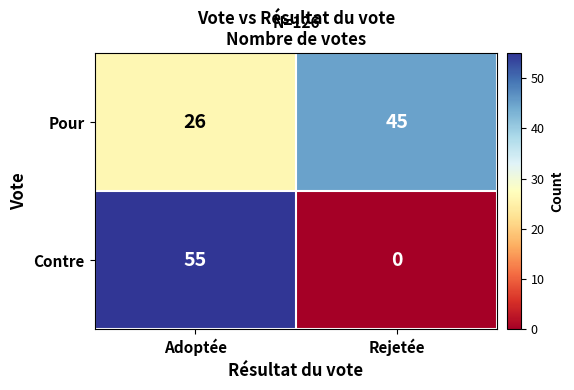

What is the difference between the Pour values at Adoptée and Rejetée?

19